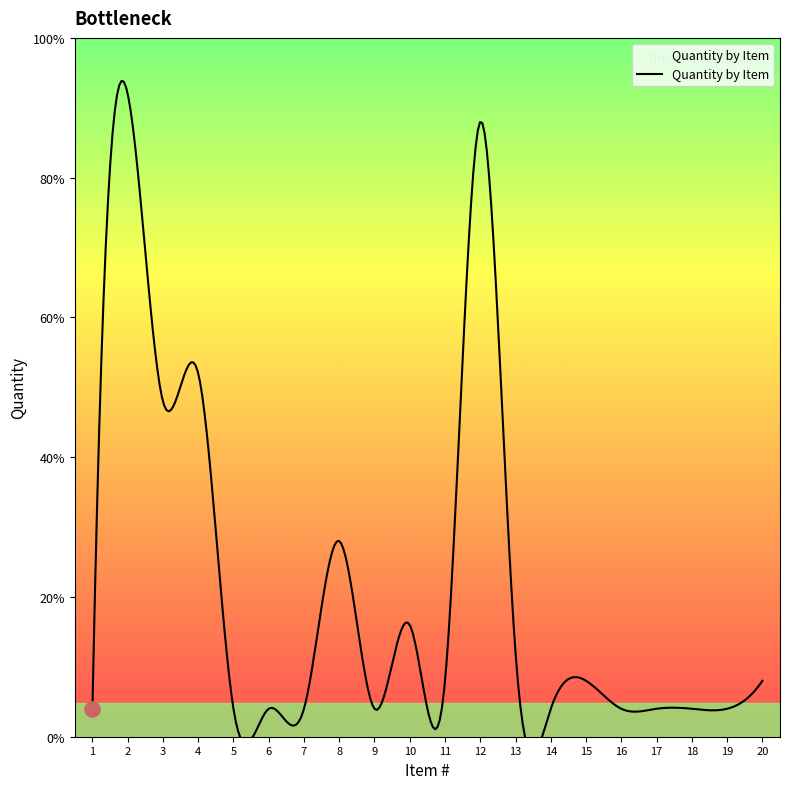

What is the ratio of the value at 3 to the value at 18?

12.0